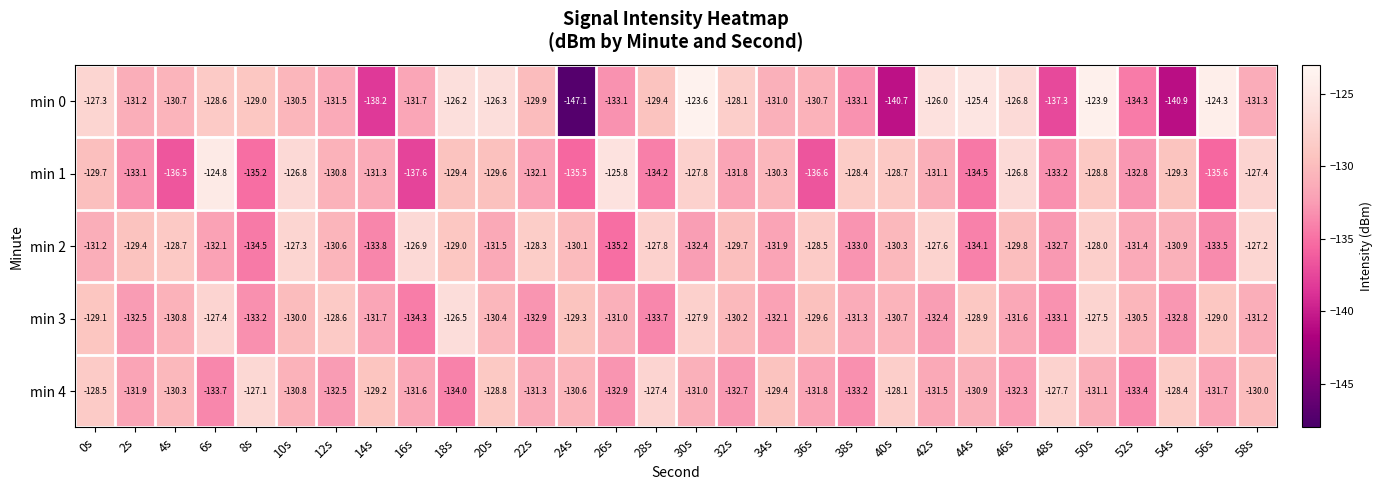

Where does the min 0 series first go above -130?

0s